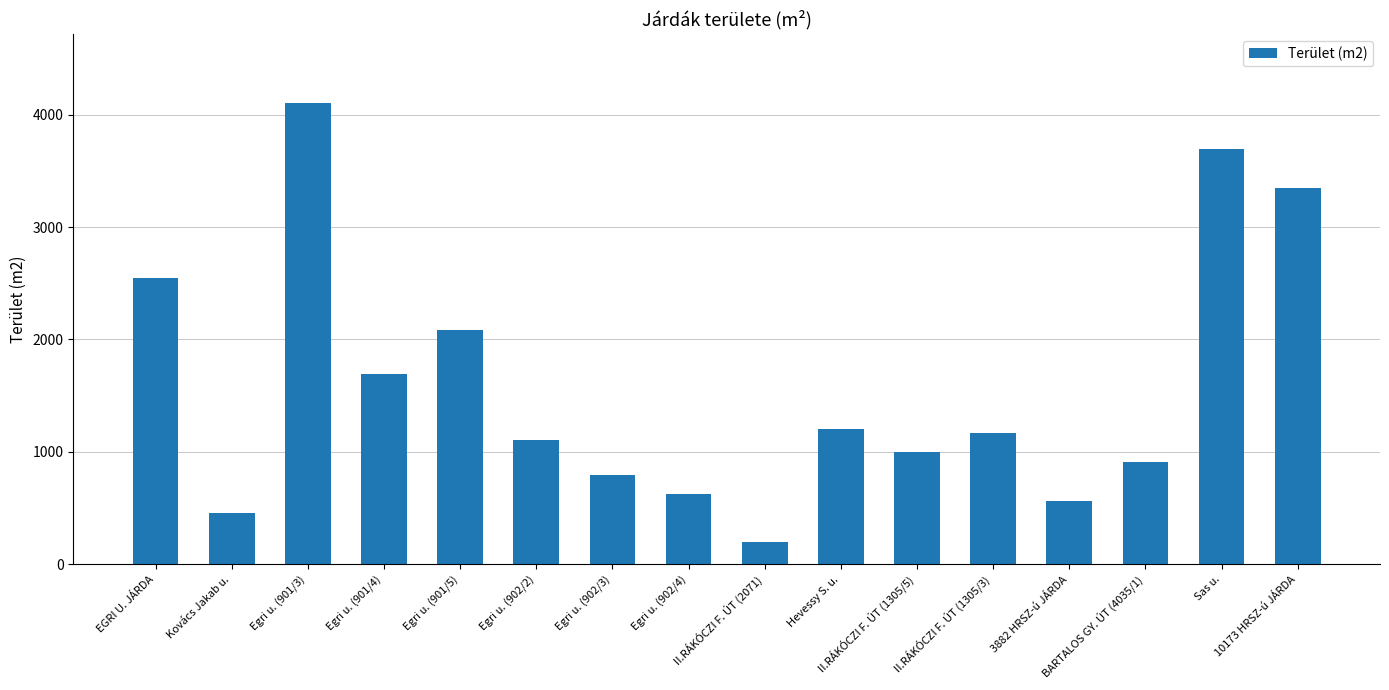

Which has a higher value, Hevessy S. u. or Egri u. (901/4)?

Egri u. (901/4)